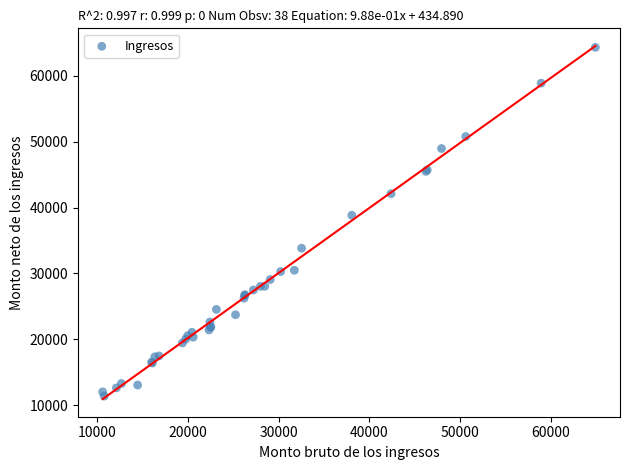

What Y value in the scatter plot is closest to 37848?

38827.2